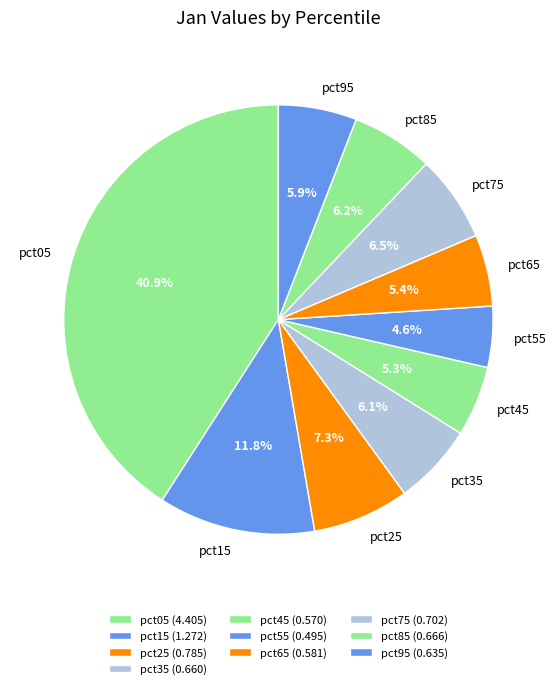

Does pct15 account for over 50% of the chart?

No